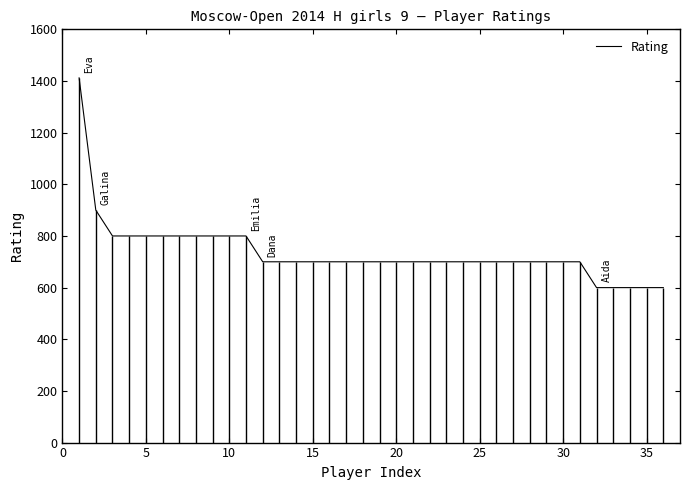

The value of Rating at 25 is 1100. True or false?

False